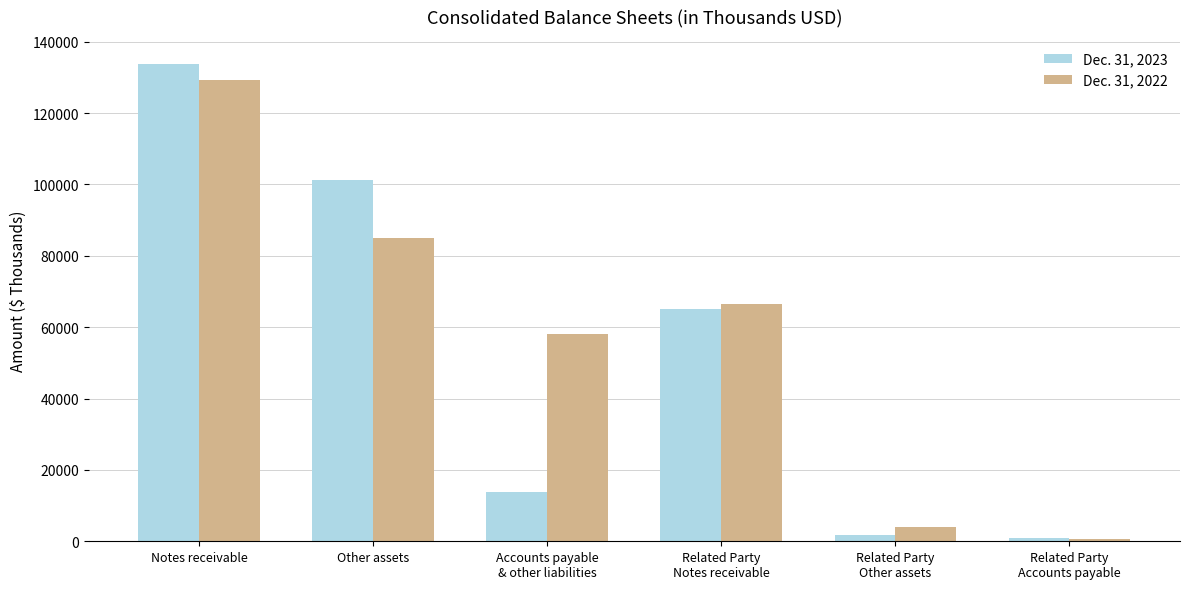

Which series has the widest spread of values?

Dec. 31, 2023